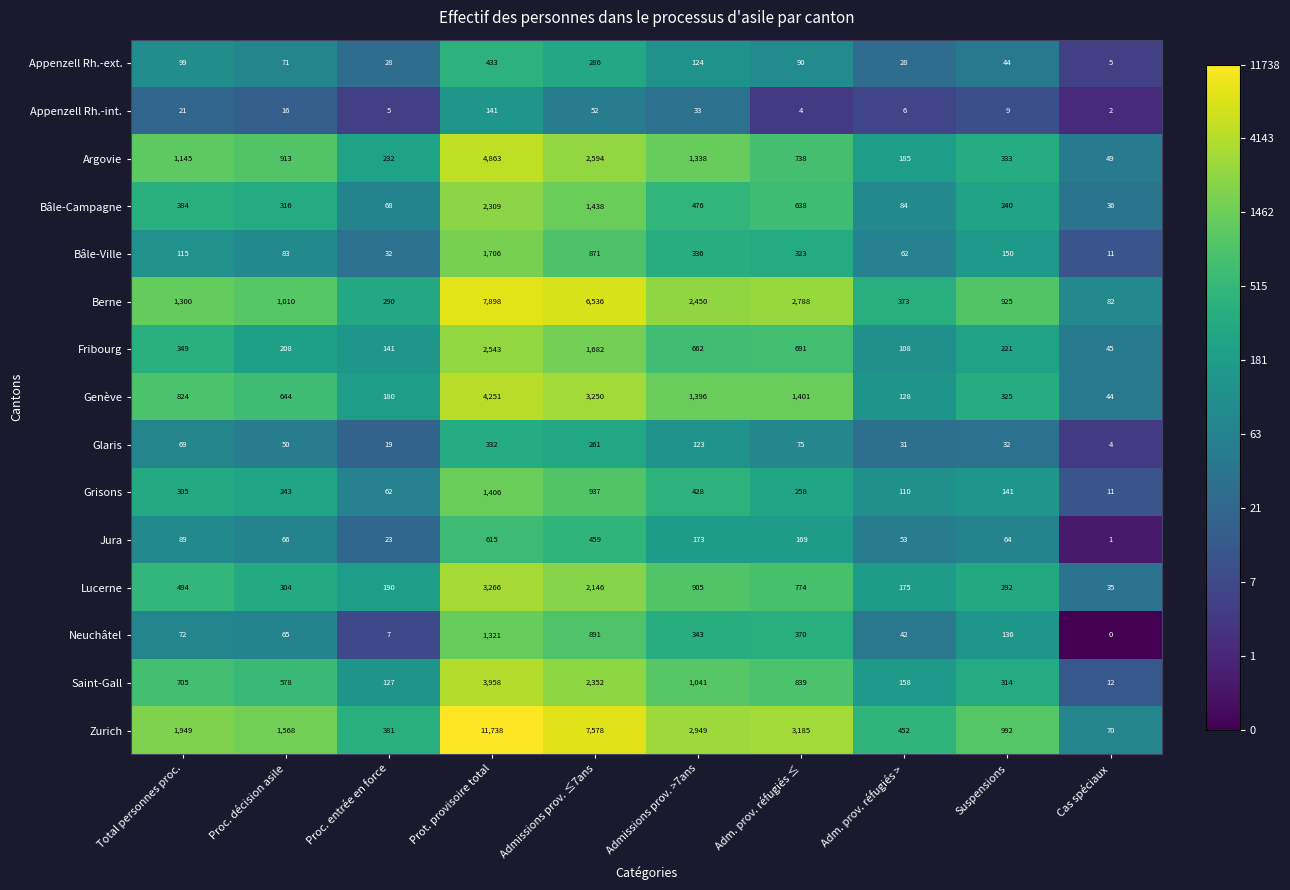

List the labels in order of Fribourg value, smallest first.

Cas spéciaux, Adm. prov. réfugiés >, Proc. entrée en force, Proc. décision asile, Suspensions, Total personnes proc., Admissions prov. >7ans, Adm. prov. réfugiés ≤, Admissions prov. ≤7ans, Prot. provisoire total